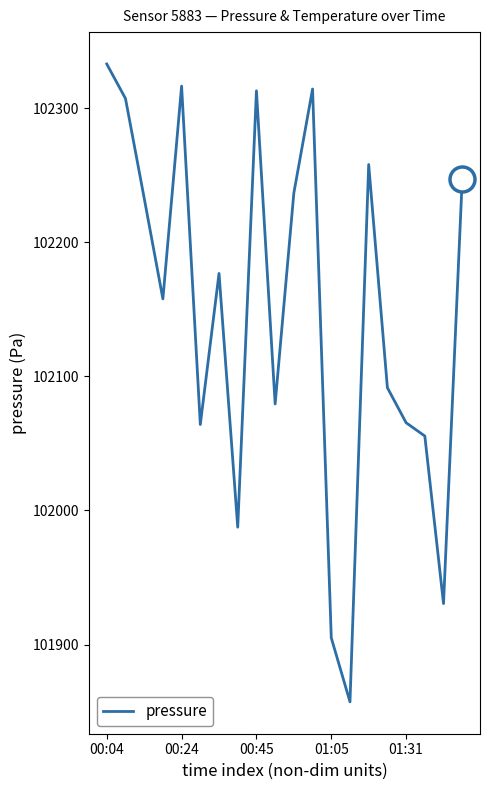

How many interior local peaks (higher than both neighbors) does the data have?

5